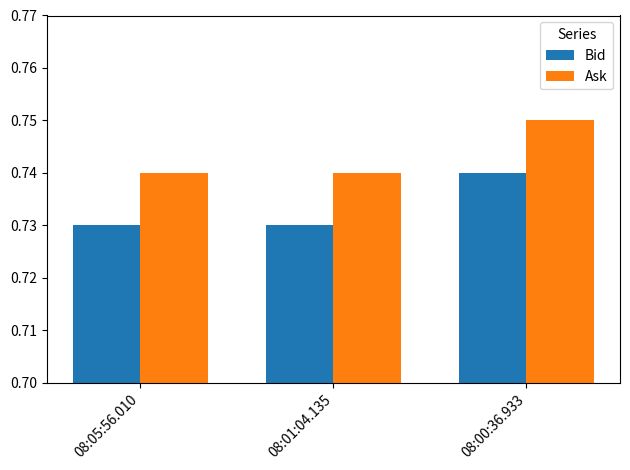

What is the label of the 3rd bar from the left?

08:00:36.933